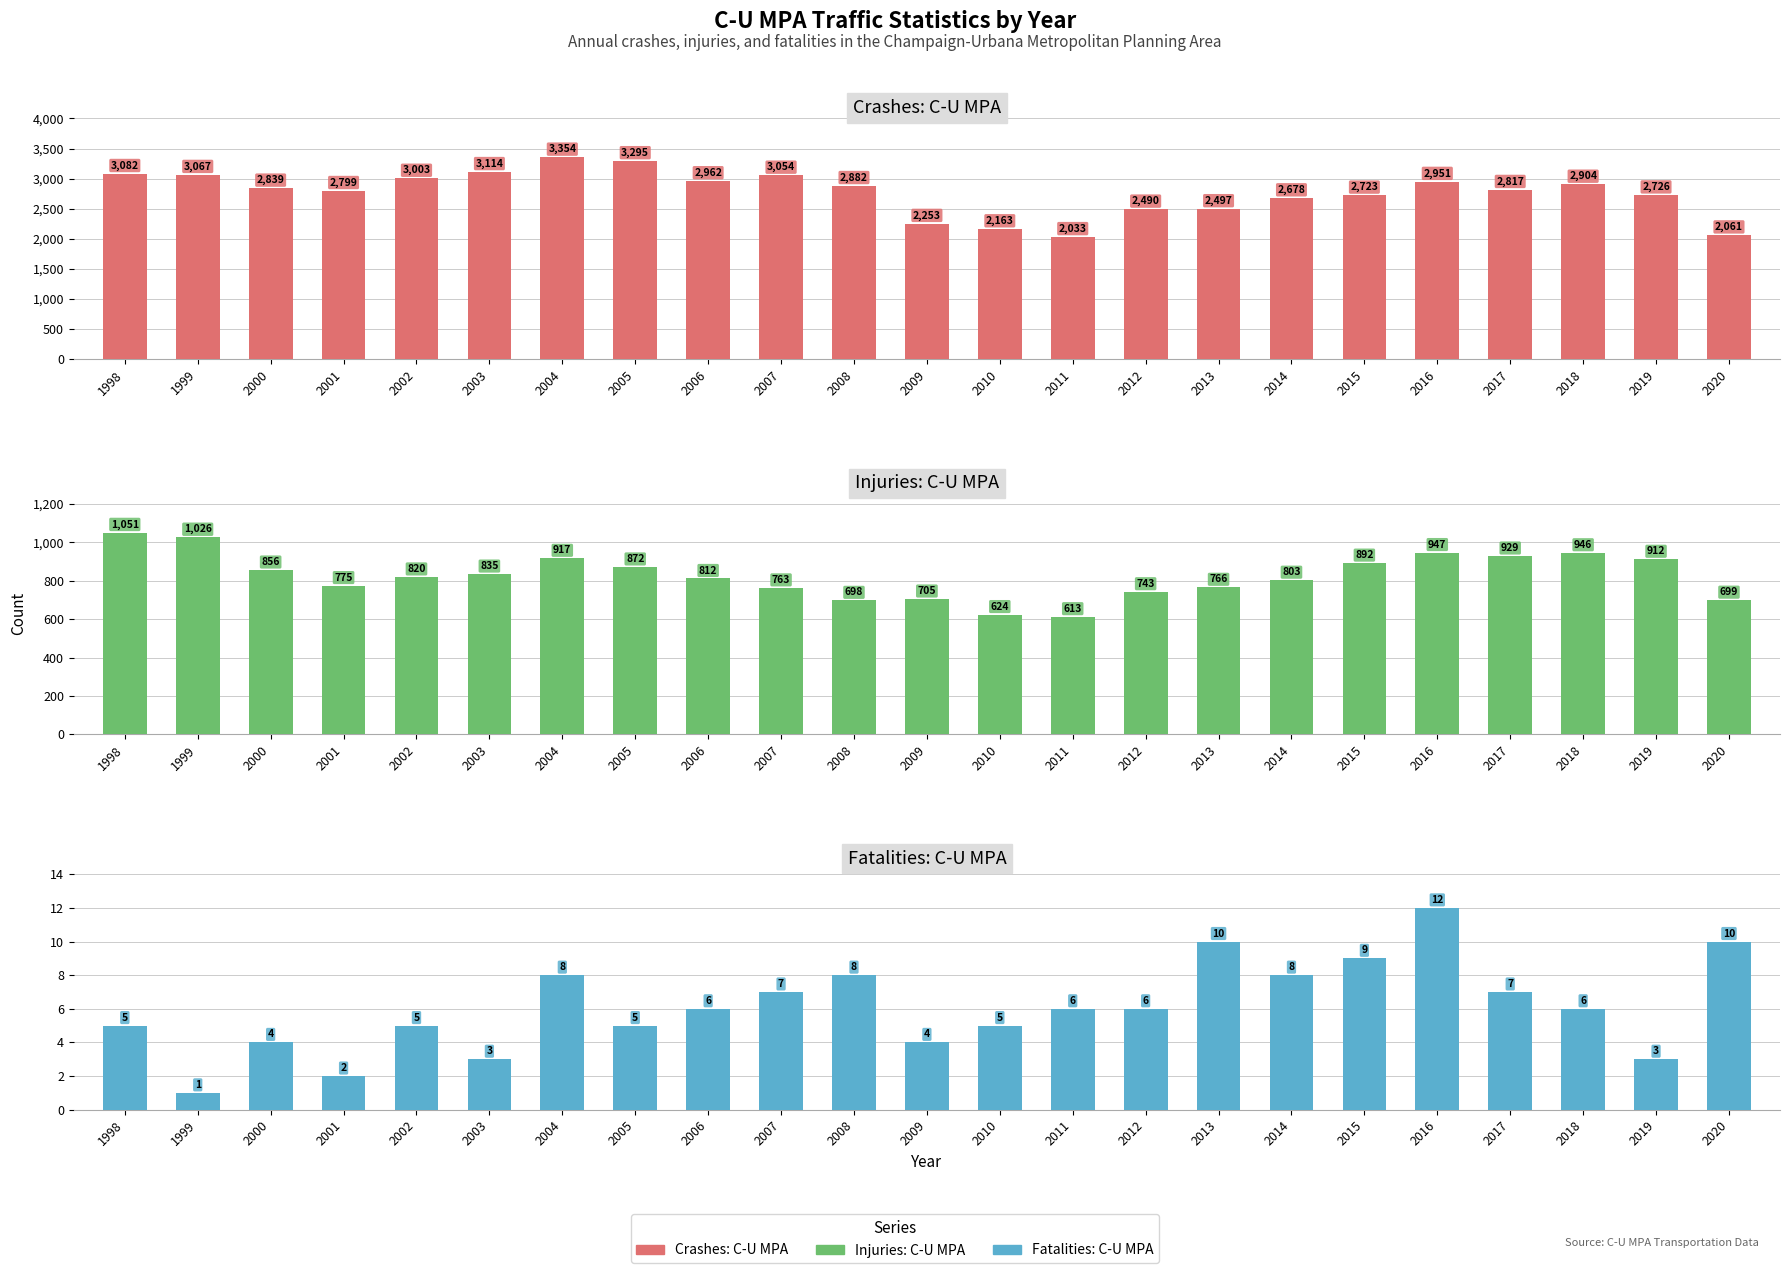

Does the chart contain any negative values?

No